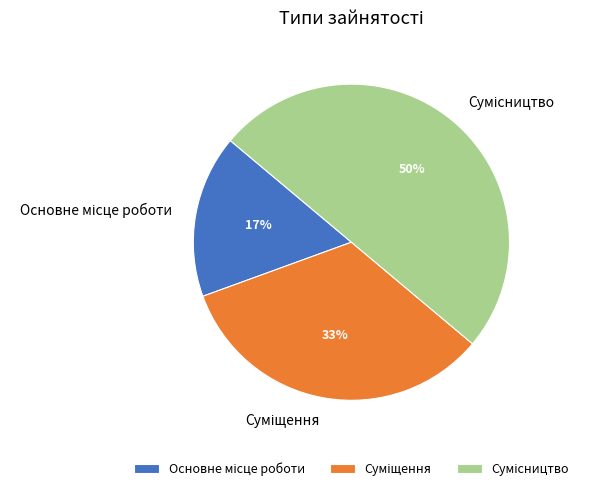

To the nearest percent, what is the average slice percentage?

33%